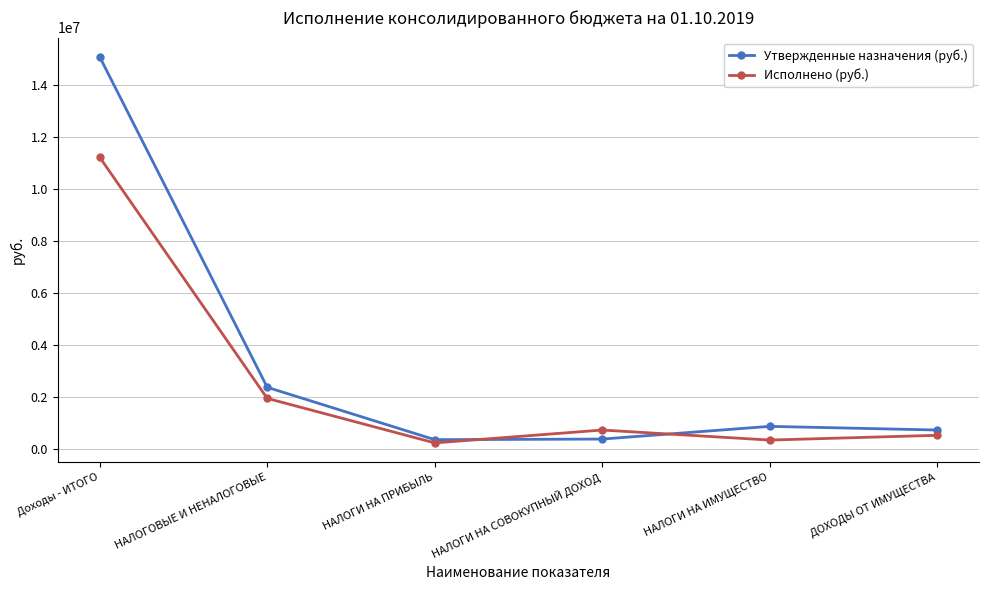

At which category does the chart reach its peak across all series?

Доходы - ИТОГО